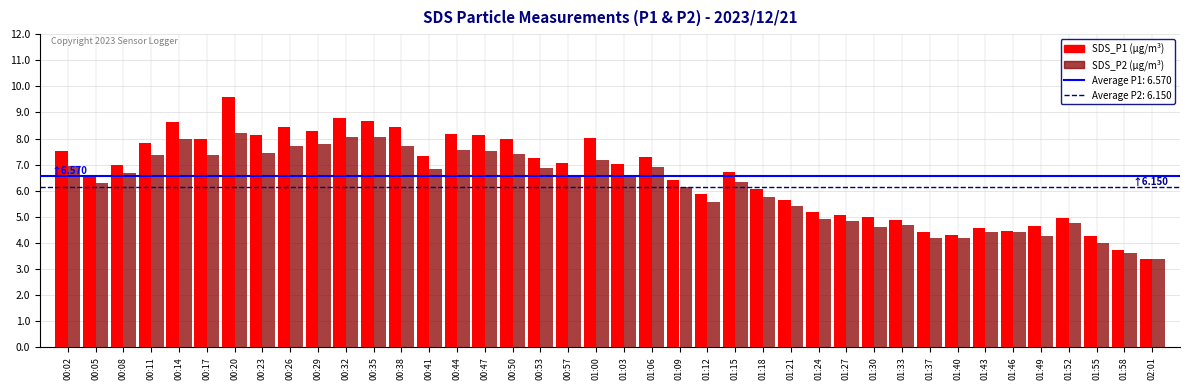

What is the total value across all series at 00:53?

14.1